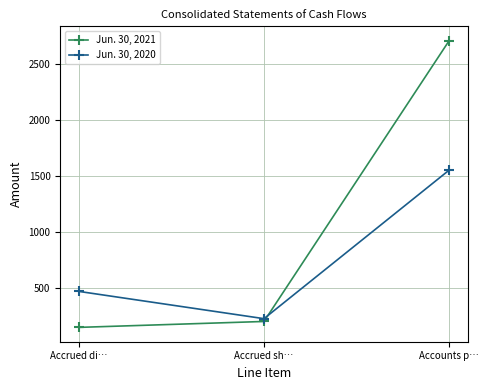

Reading right to left, what are all the values shown in this chart?

Jun. 30, 2021: Accounts p…=2712	Accrued sh…=200	Accrued di…=147
Jun. 30, 2020: Accounts p…=1554	Accrued sh…=225	Accrued di…=469